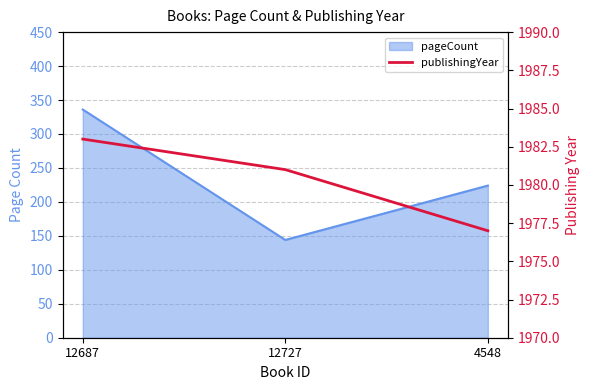

What is the label of the 3rd point from the left?

4548